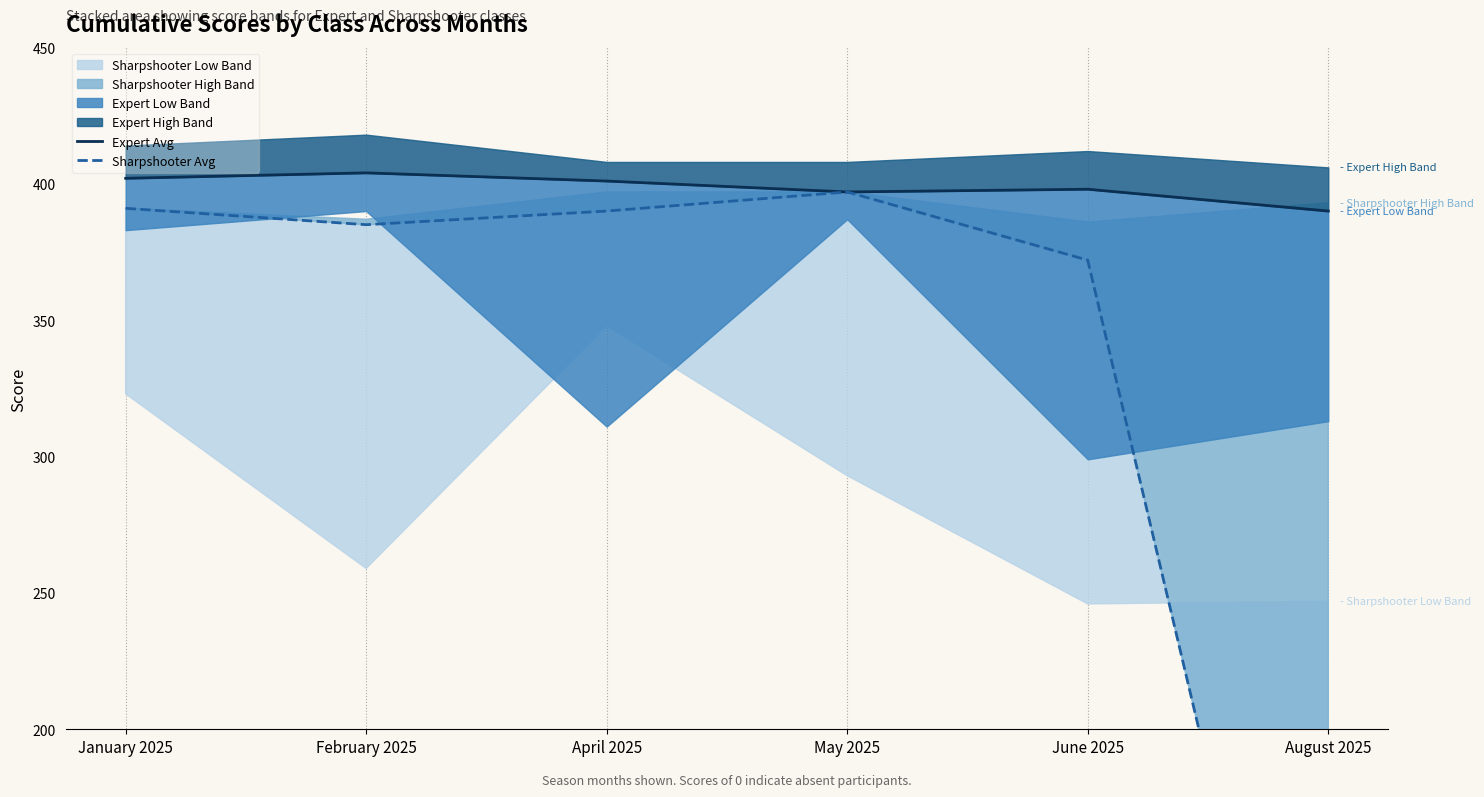

Which label corresponds to the smallest value in the chart?

August 2025